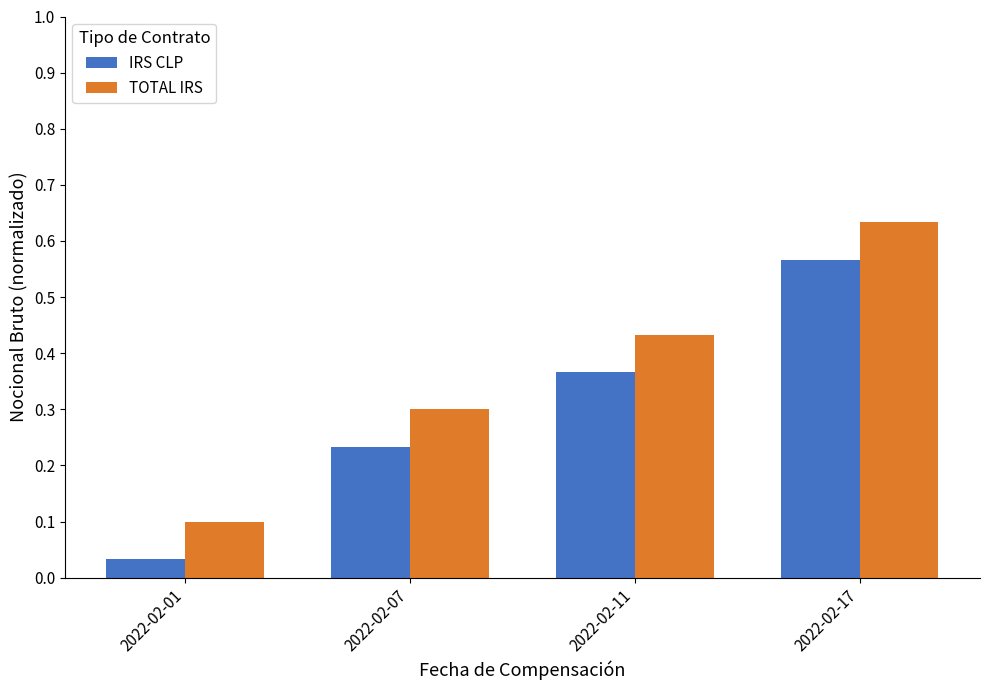

List the series in order of their peak value, lowest first.

IRS CLP, TOTAL IRS